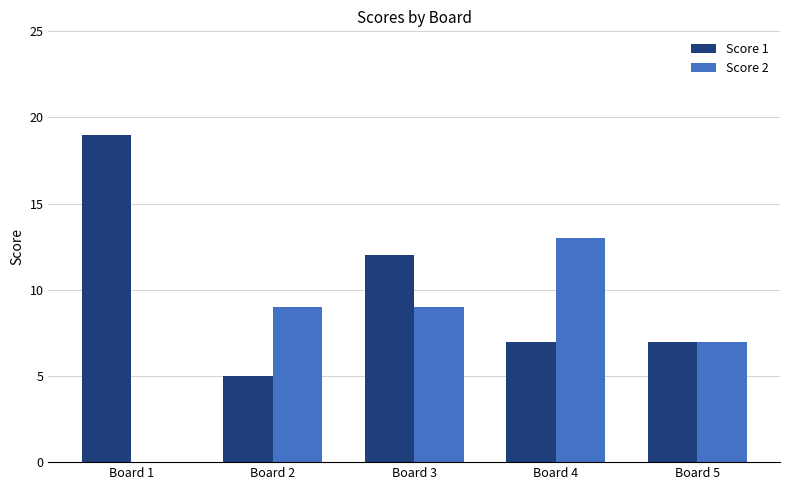

Are the bars grouped side by side (vs. stacked)?

Yes